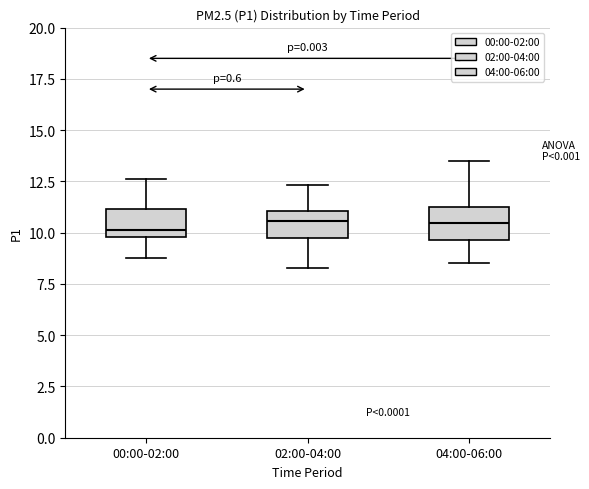

Reading left to right, read every box against the y-axis: the position of its median line, the range the box covers, and the ends of its whiskers. The values are not printed on the chart, so give them approximately, as read against the axis.

00:00-02:00: median 10.0 (just above the box's lower edge), box 10.0 to 11.0, whiskers 9.0 to 12.5
02:00-04:00: median 10.5, box 9.5 to 11.0, whiskers 8.5 to 12.5
04:00-06:00: median 10.5, box 9.5 to 11.5, whiskers 8.5 to 13.5